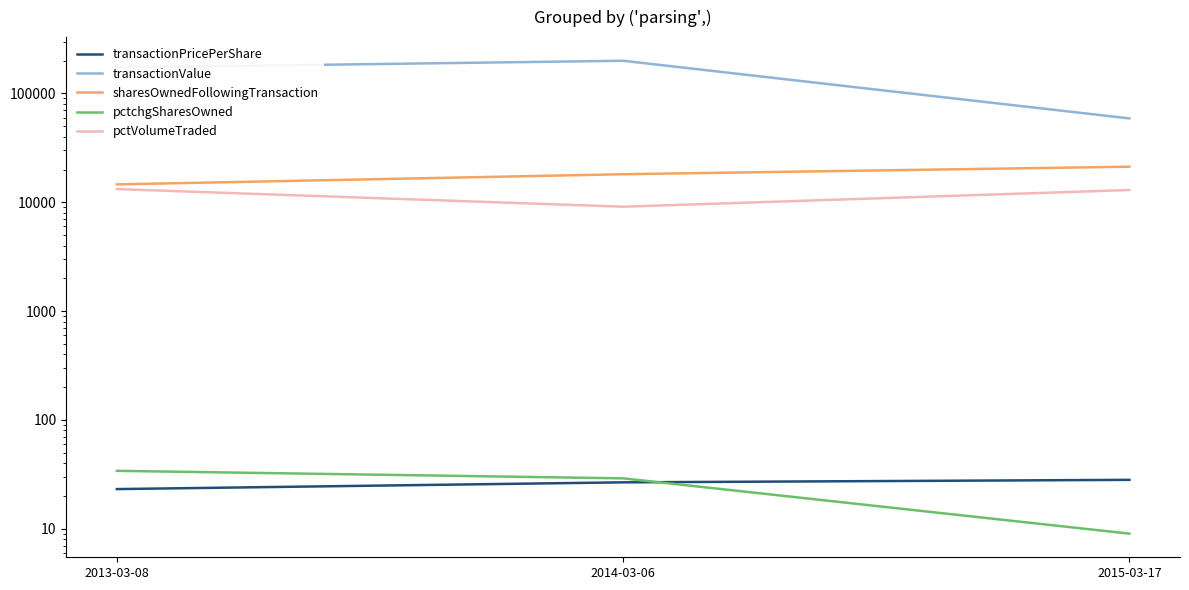

How many values in the pctVolumeTraded series are below 12963?

1